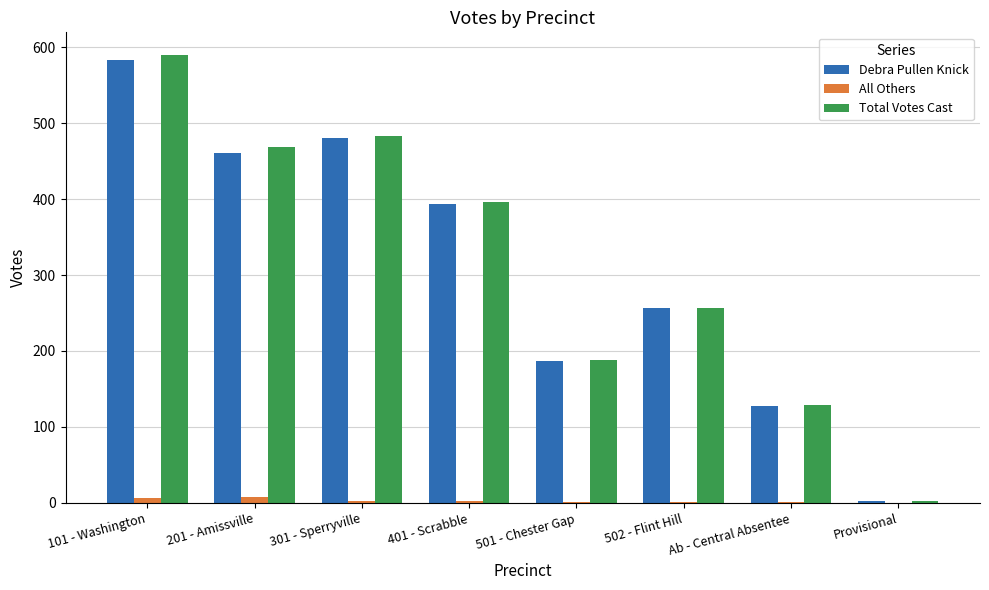

At which category does the chart reach its peak across all series?

101 - Washington